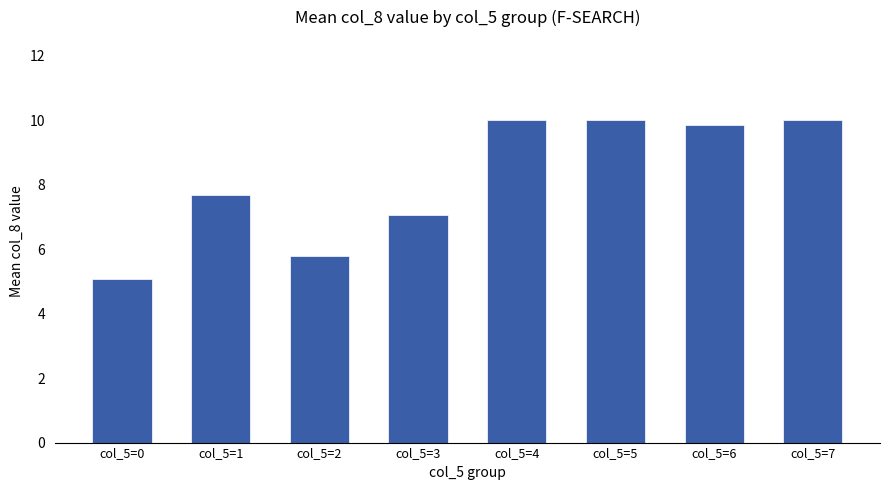

How many bars are there in total?

8